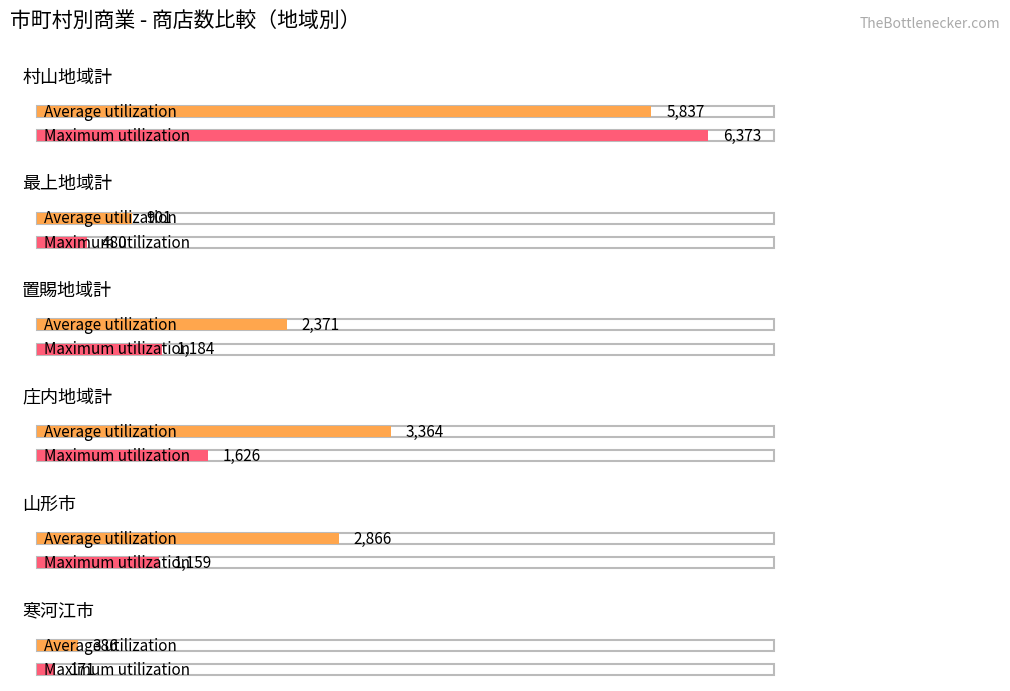

How many data points in Average utilization are less than 2866?

3